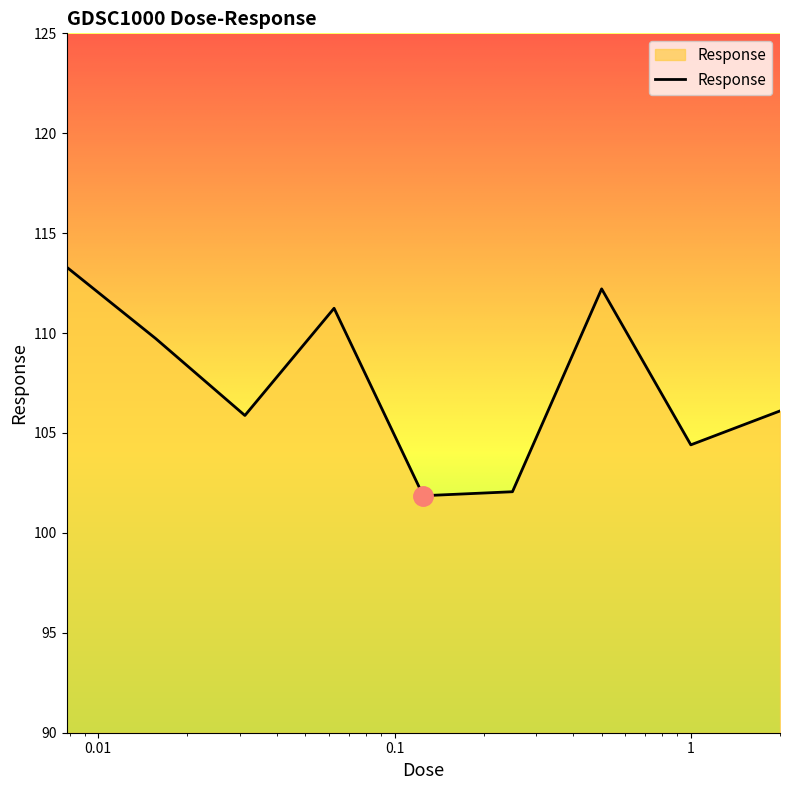

What is the smallest value displayed?

101.9